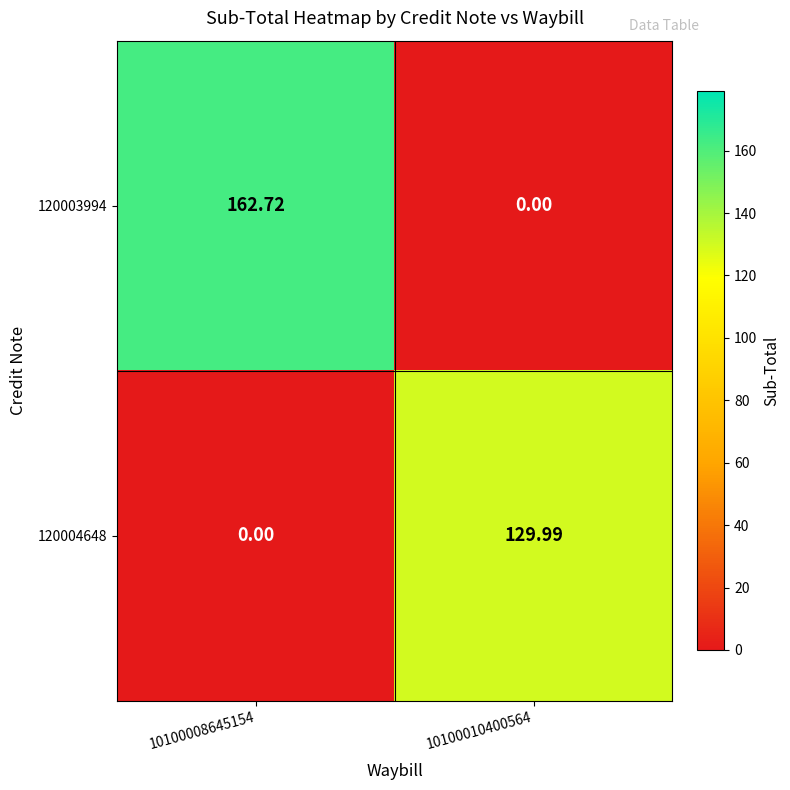

Is the value of 120003994 at 10100008645154 greater than the value of 120004648 at 10100010400564?

Yes